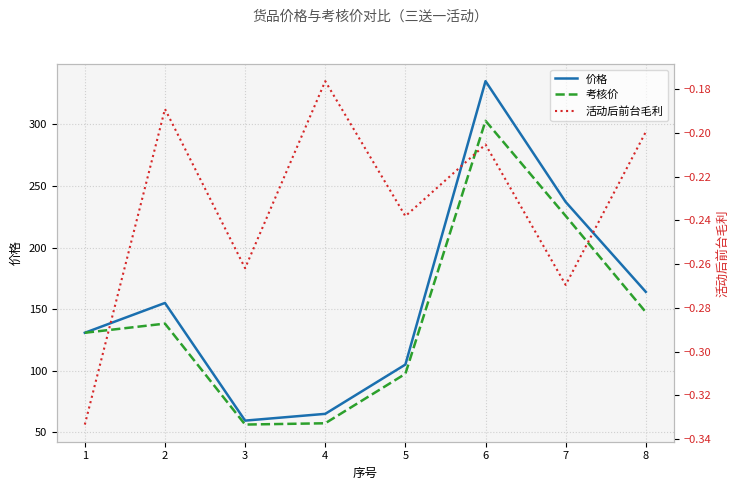

Rank the categories by 考核价 value from lowest to highest.

3, 4, 5, 1, 2, 8, 7, 6